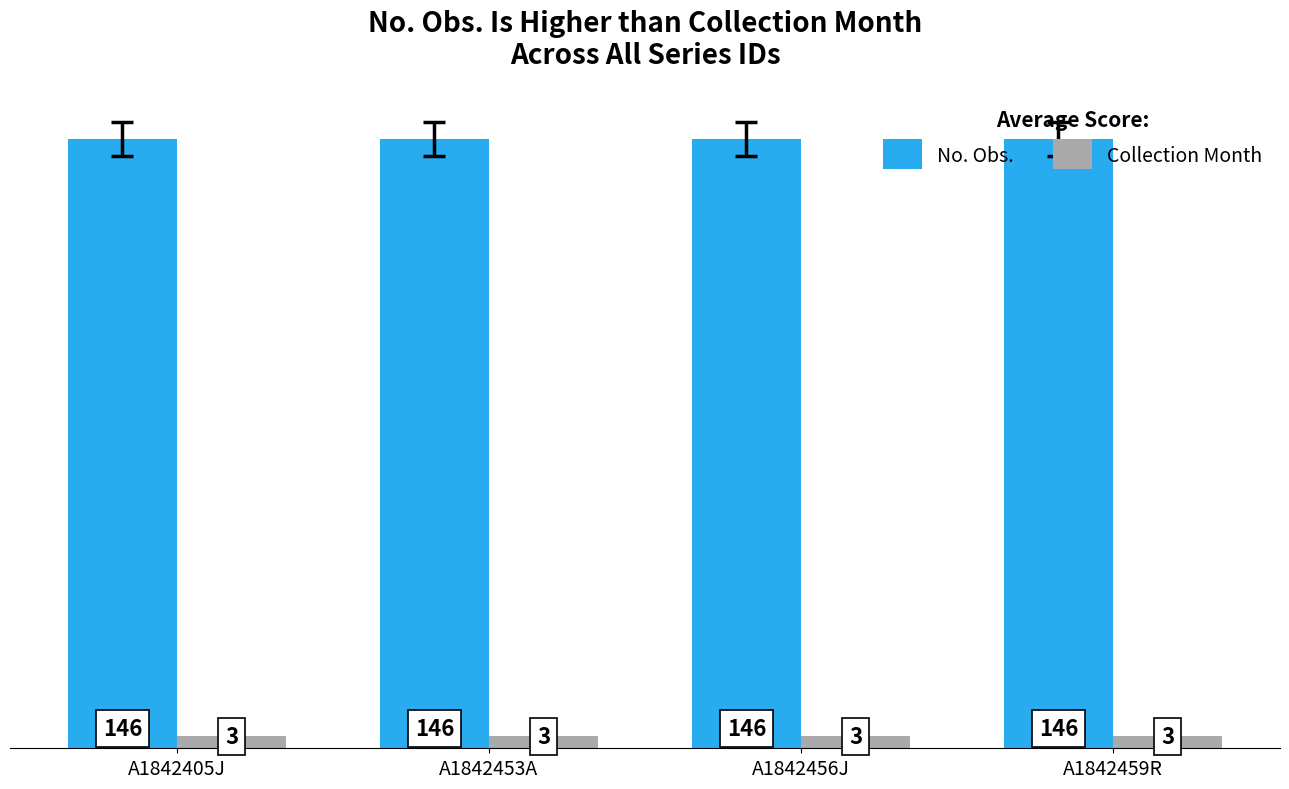

What is the smallest value displayed?

3